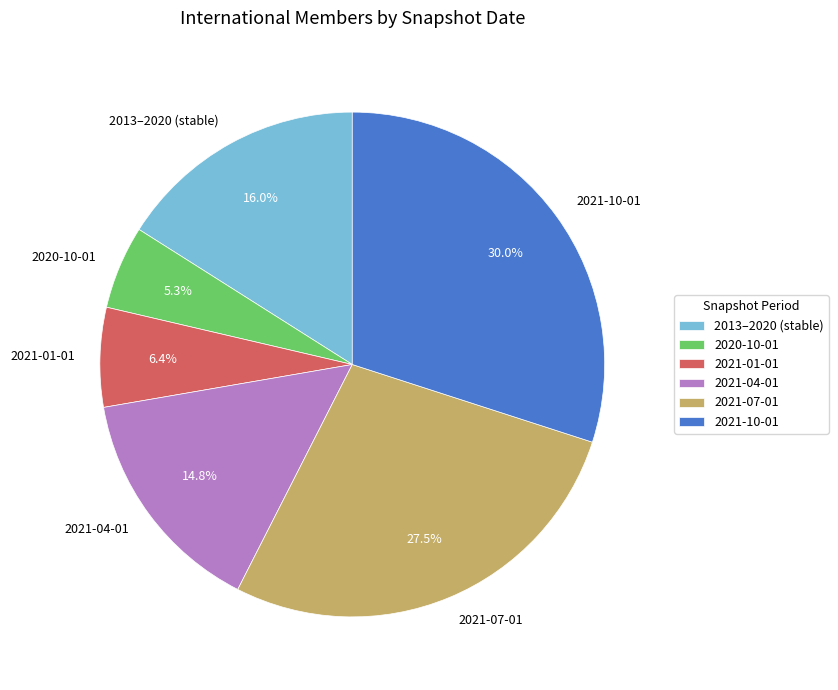

Rank the categories by value from highest to lowest.

2021-10-01, 2021-07-01, 2013–2020 (stable), 2021-04-01, 2021-01-01, 2020-10-01